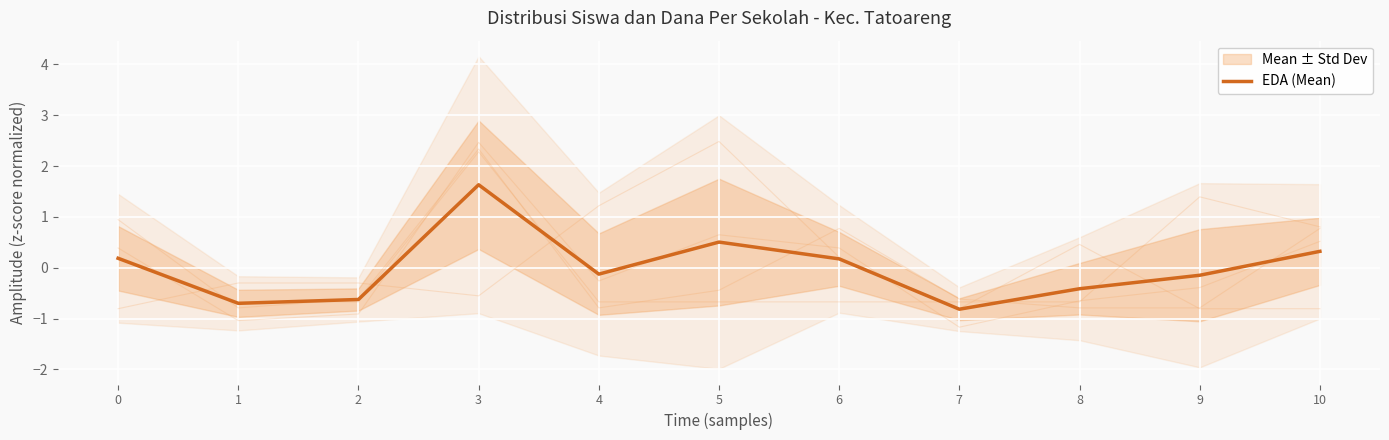

What is the value of the 1st point from the left?

0.2